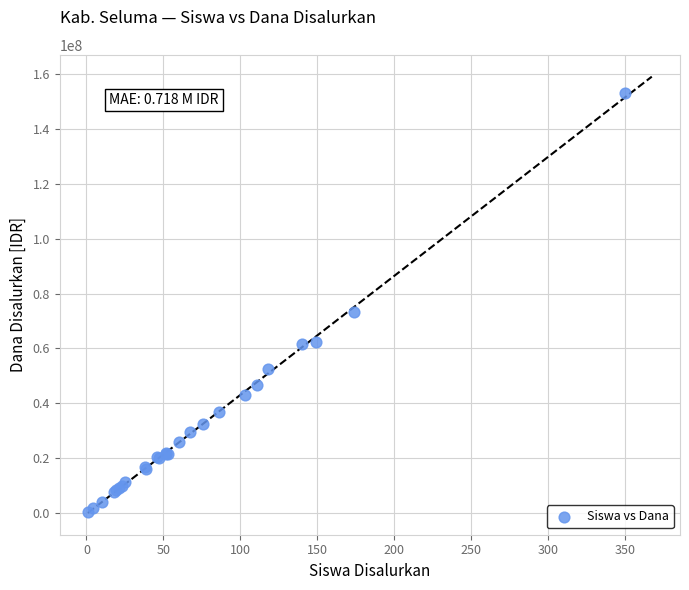

What Y value in the scatter plot is closest to 76612500?

73125000